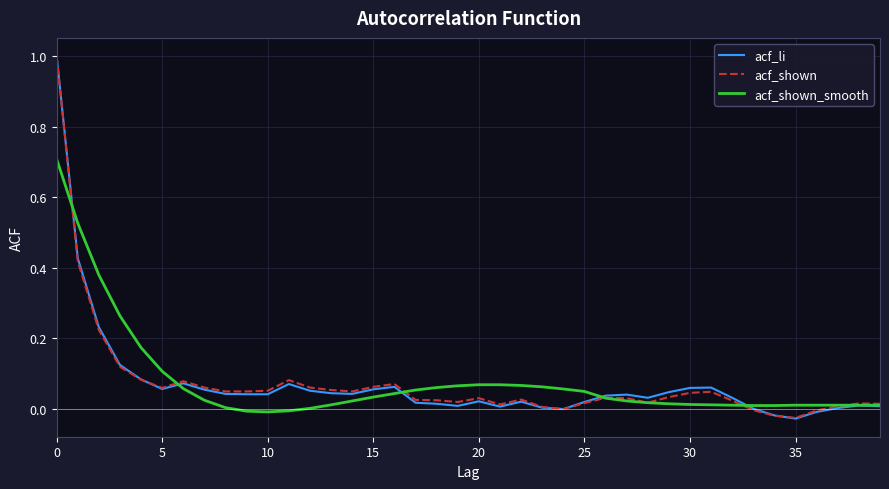

What is the maximum value for acf_shown_smooth?

0.7